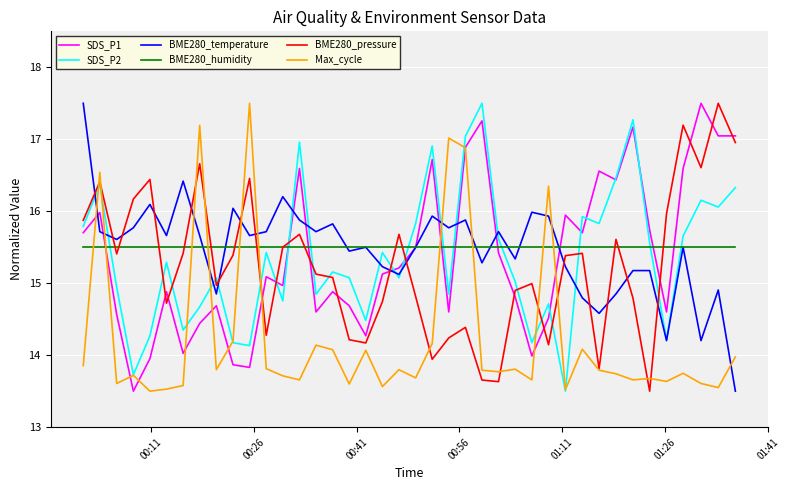

What is the minimum value shown in the chart?

13.5